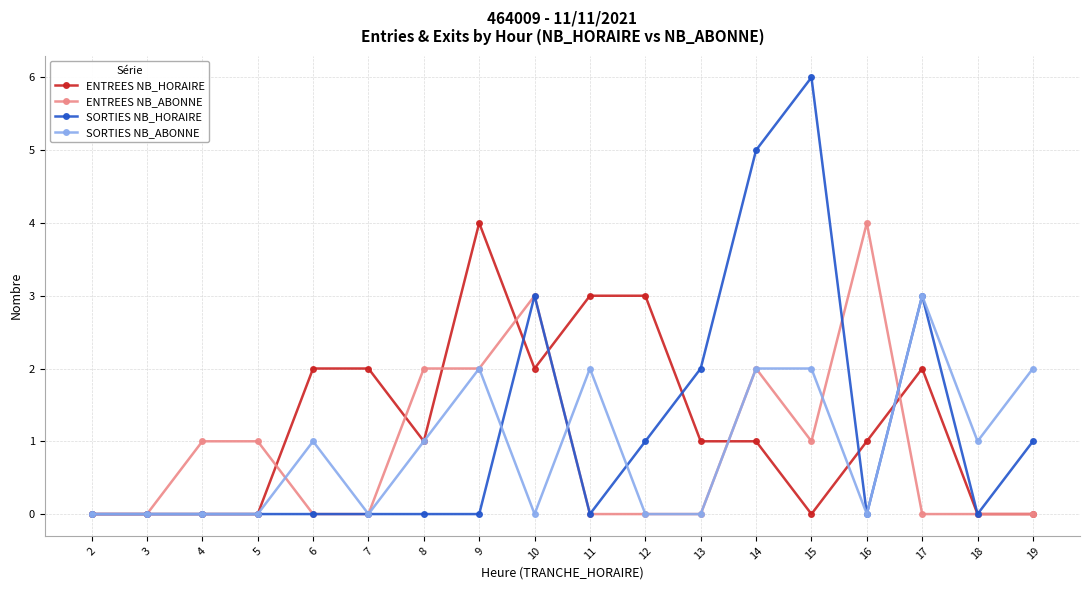

What are all the series names shown in the legend?

ENTREES NB_HORAIRE, ENTREES NB_ABONNE, SORTIES NB_HORAIRE, SORTIES NB_ABONNE